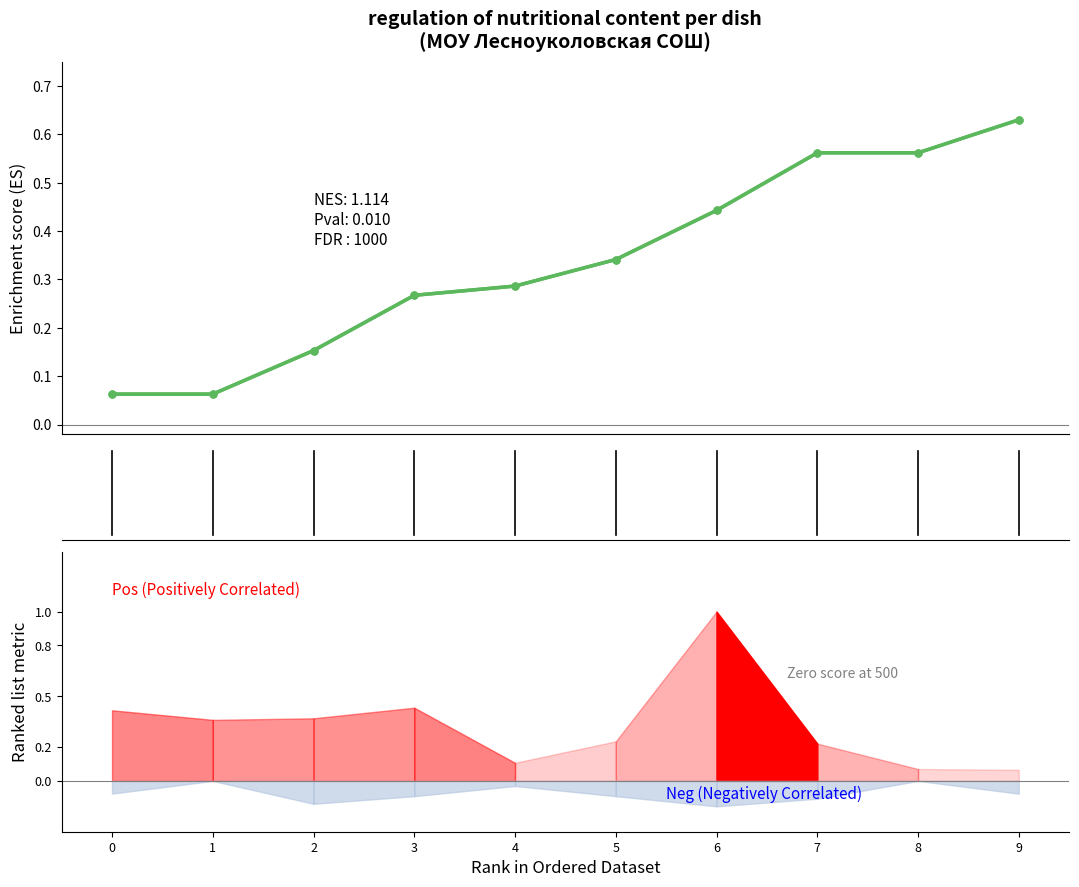

List the labels in order of value, largest first.

9, 7, 8, 6, 5, 4, 3, 2, 0, 1